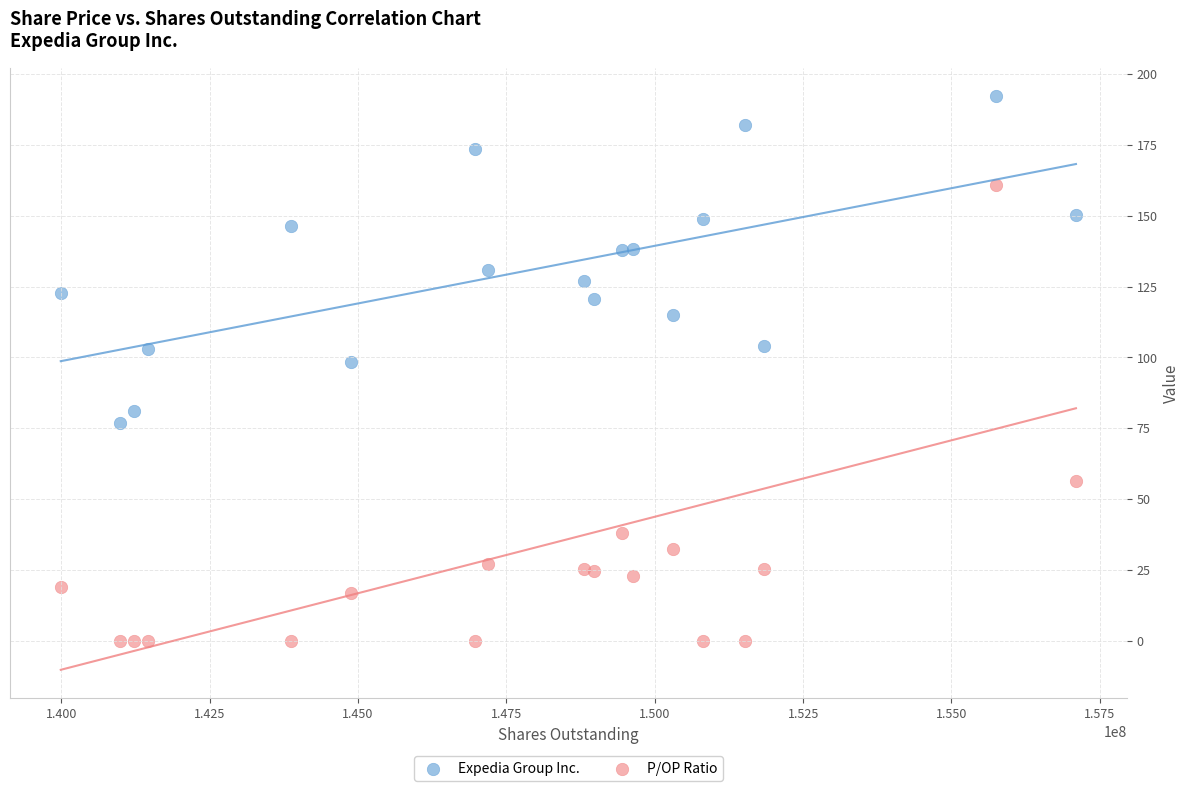

Which series contains the highest Y value?

Expedia Group Inc.